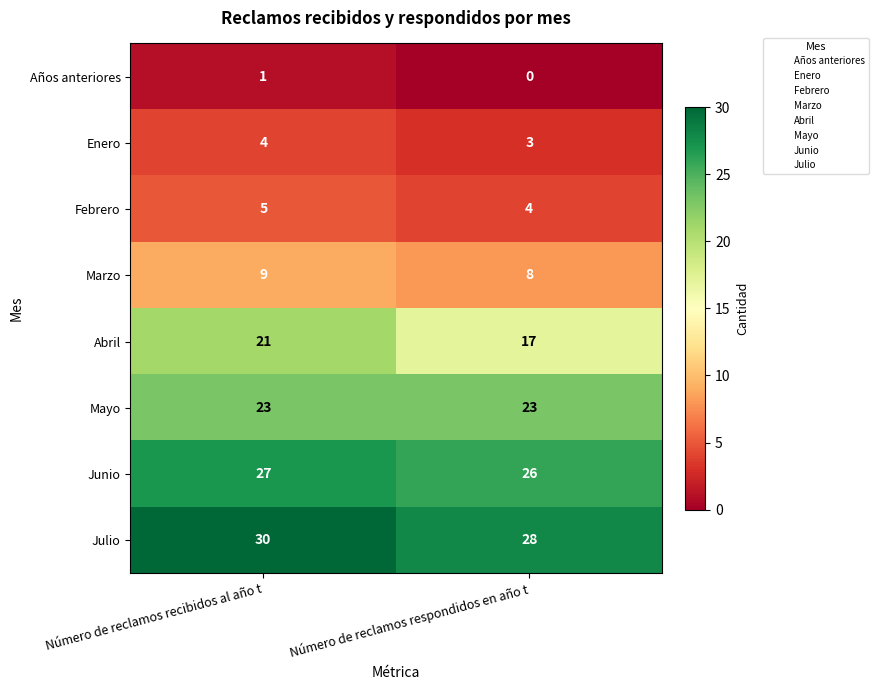

Which series has the largest total across all categories?

Julio